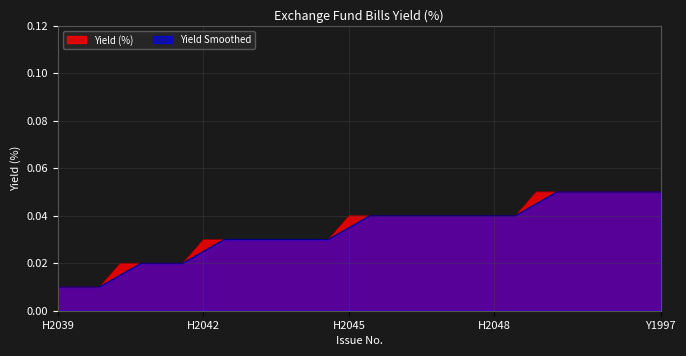

What is the label of the 3rd point from the left?

Y1994